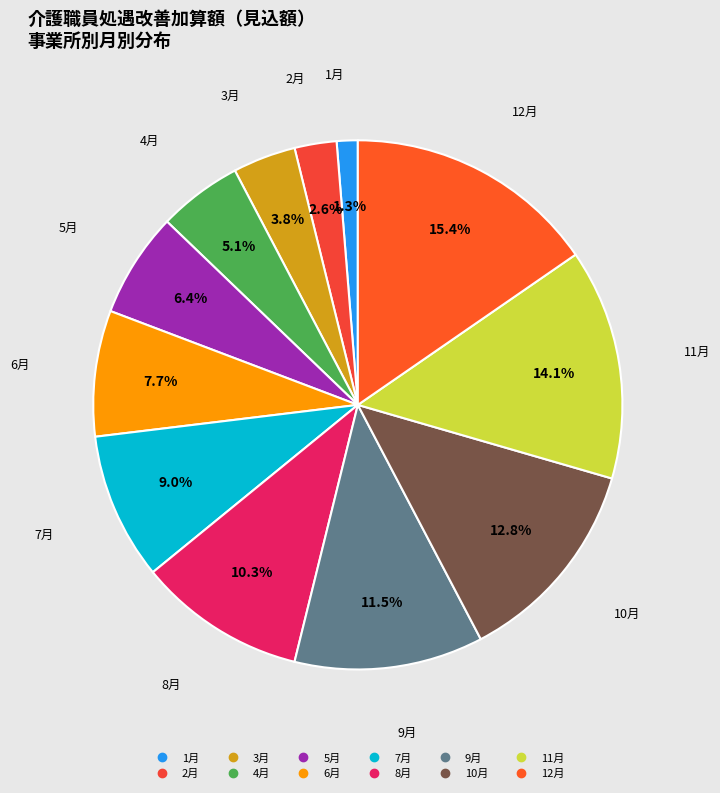

How many slices are in this pie chart?

12